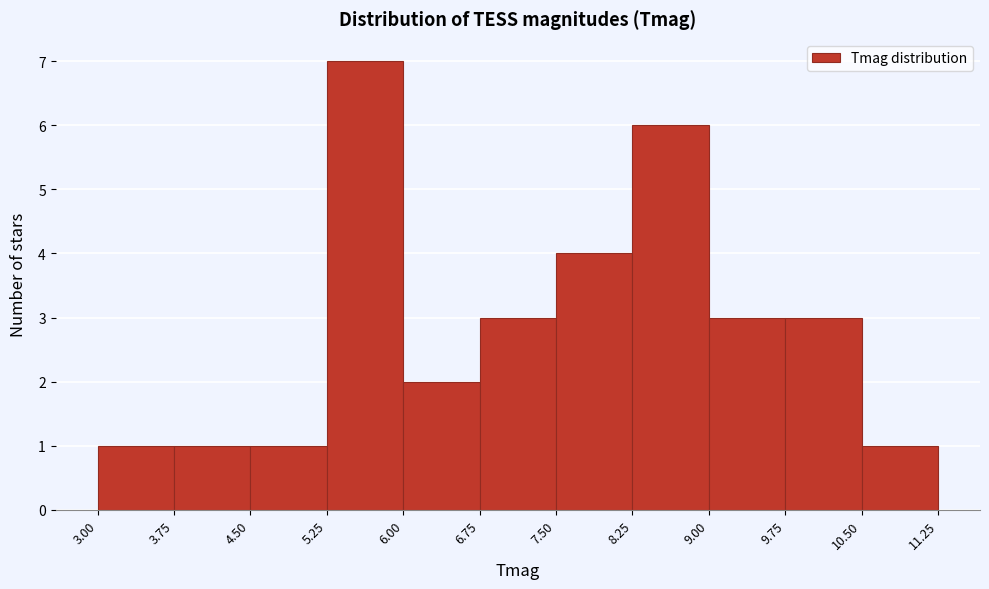

Reading left to right, list every bar in this chart as the range it spans on the x-axis followed by its height. The values are not printed on the chart, so give them approximately, as read against the axis.

3.00 to 3.75: 1
3.75 to 4.50: 1
4.50 to 5.25: 1
5.25 to 6.00: 7
6.00 to 6.75: 2
6.75 to 7.50: 3
7.50 to 8.25: 4
8.25 to 9.00: 6
9.00 to 9.75: 3
9.75 to 10.50: 3
10.50 to 11.25: 1